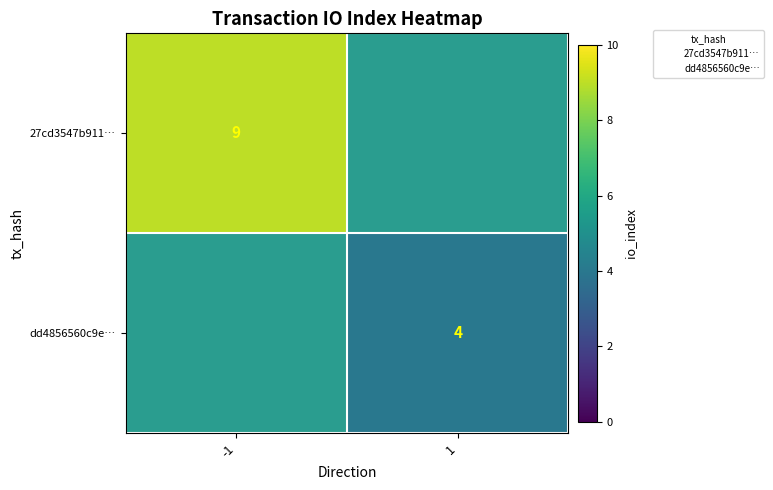

Between 1 and -1, which is larger?

-1